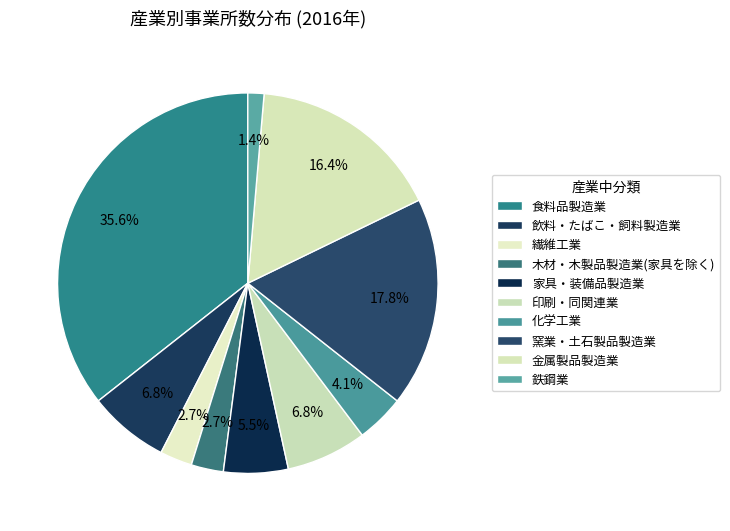

Rank the categories by value from highest to lowest.

食料品製造業, 窯業・土石製品製造業, 金属製品製造業, 飲料・たばこ・飼料製造業, 印刷・同関連業, 家具・装備品製造業, 化学工業, 繊維工業, 木材・木製品製造業(家具を除く), 鉄鋼業